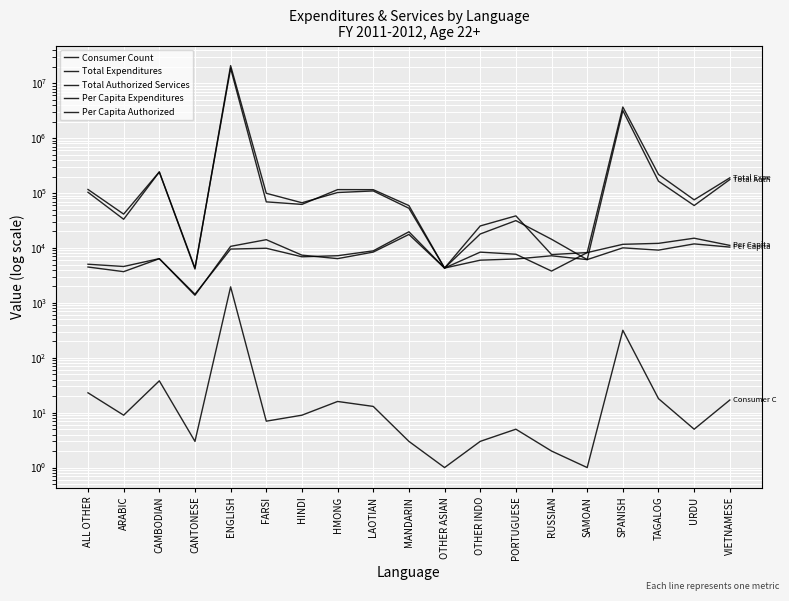

Is it true that Per Capita Expenditures equals 5764.0 at MANDARIN?

False